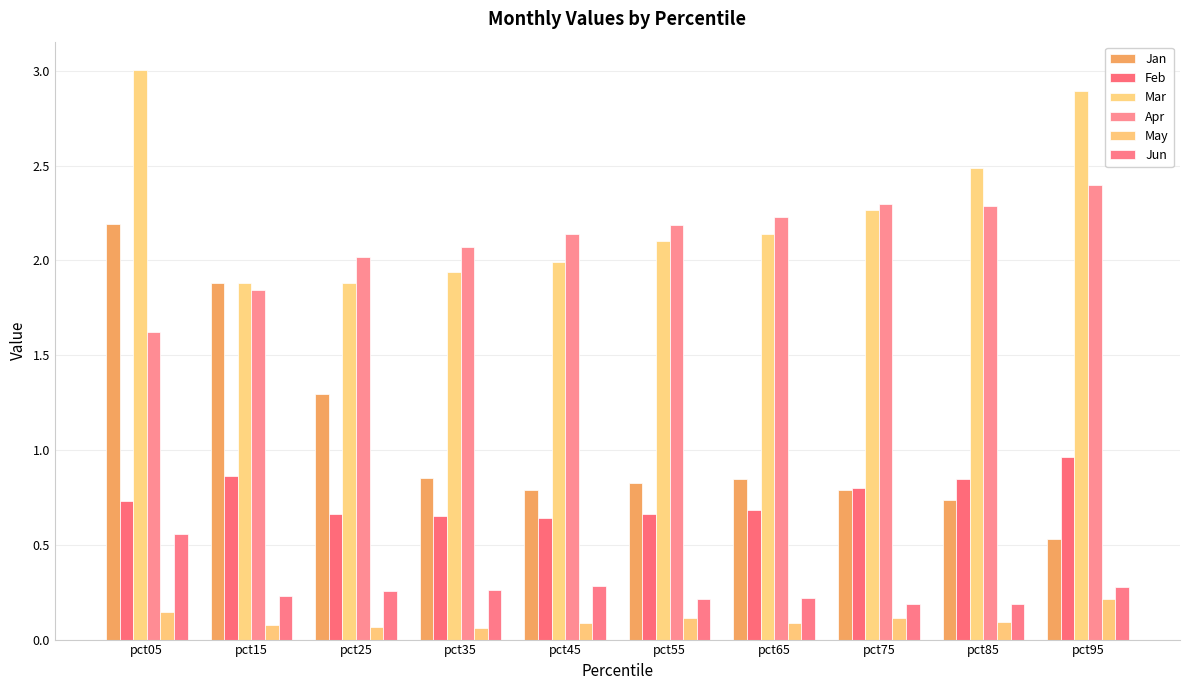

The Mar series shows 1.9 at pct35. True or false?

True